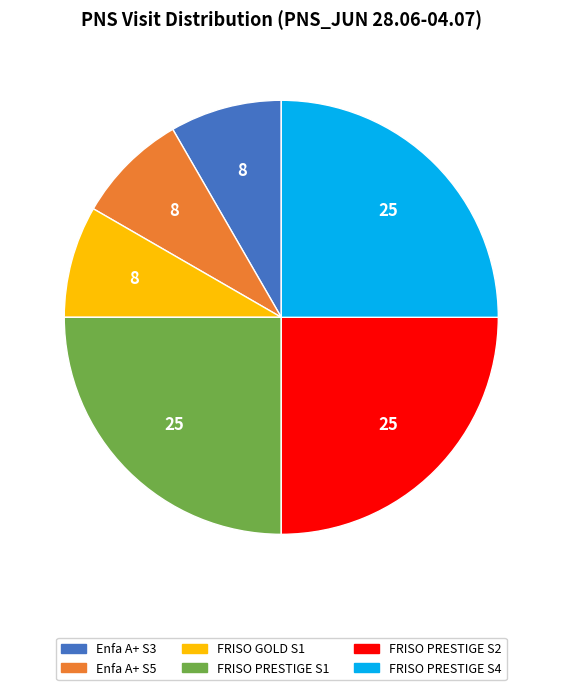

How many segments does this pie chart have?

6